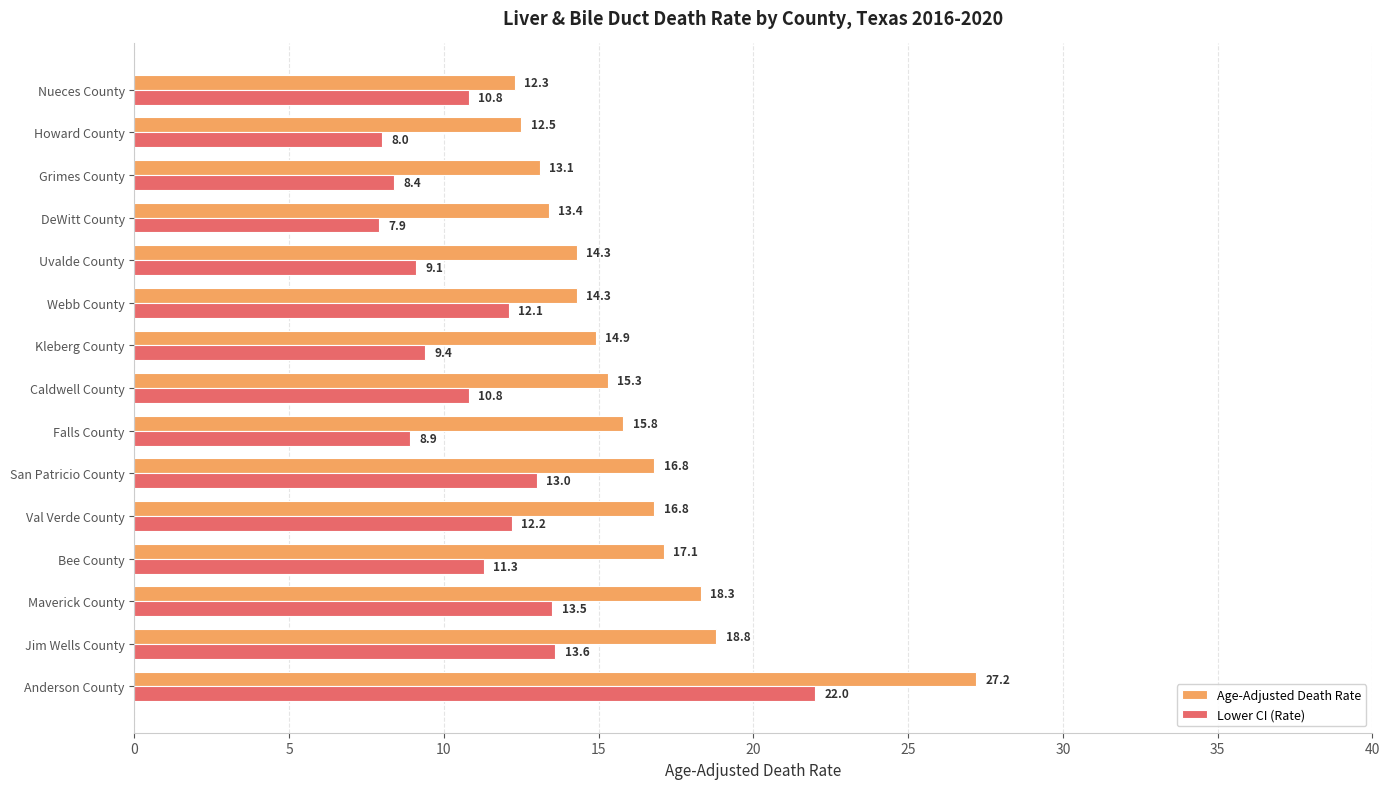

Where is Lower CI (Rate) nearest to the value 14?

Jim Wells County